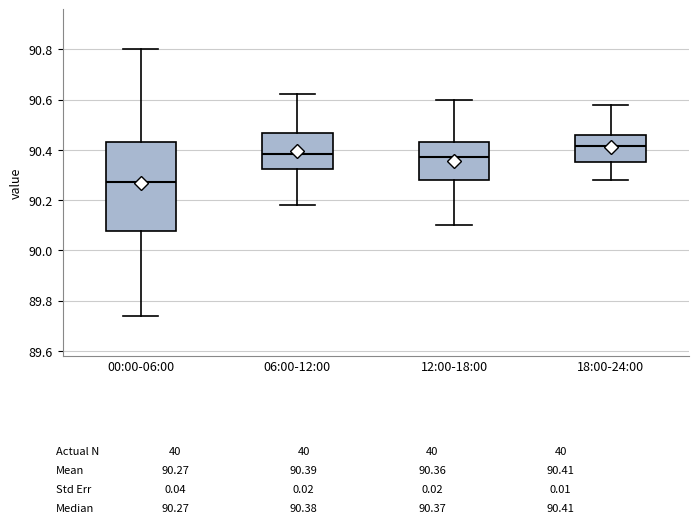

Which box has the lowest median line?

00:00-06:00